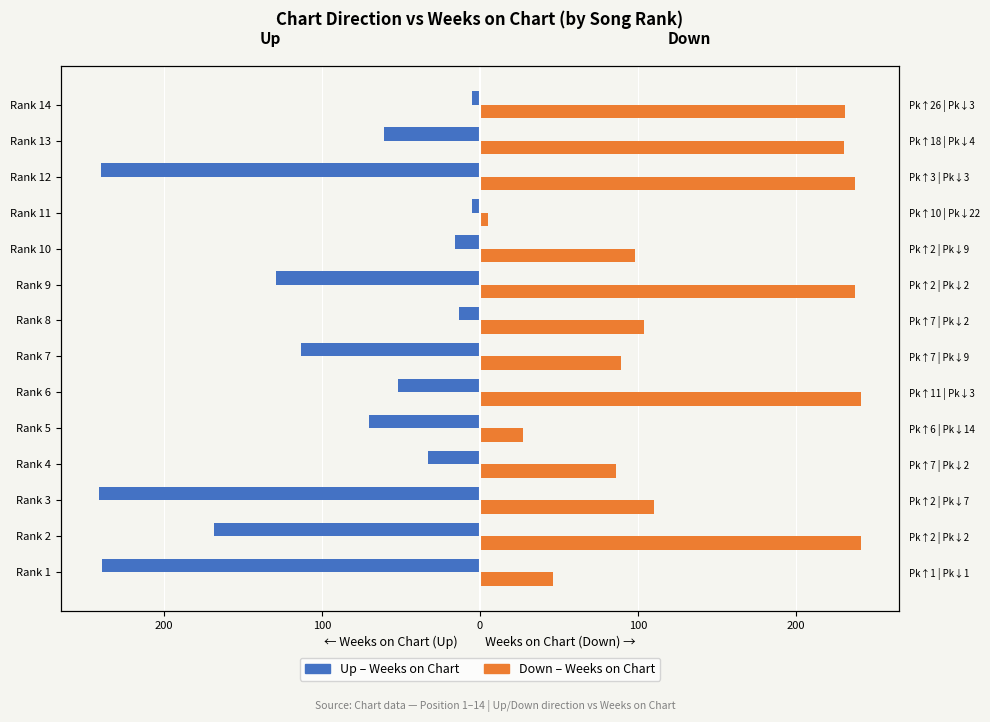

How many data points in Up (Weeks on Chart) are above -61?

6